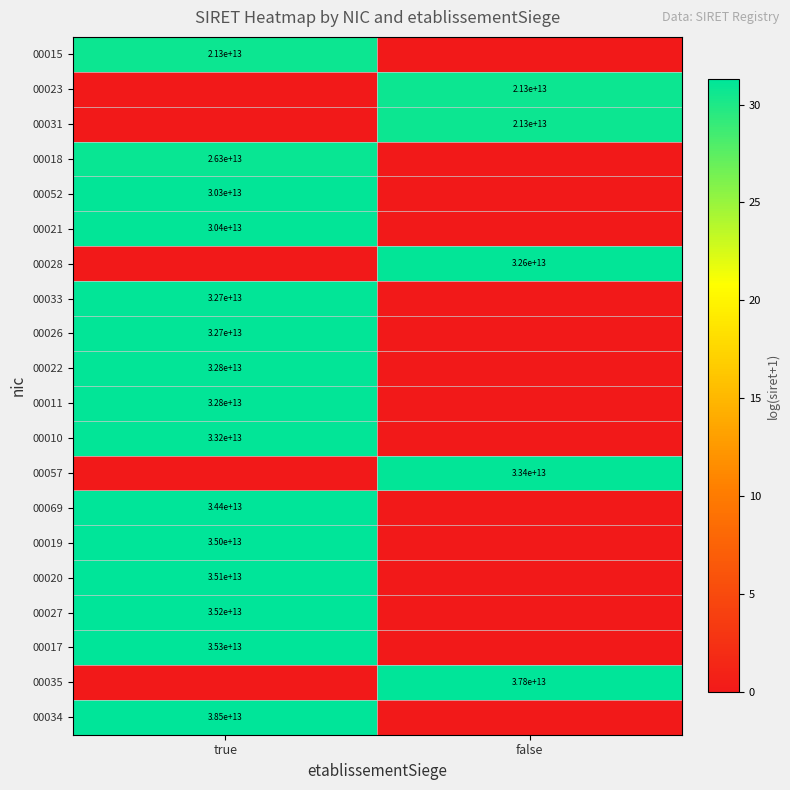

Is it true that 00019 equals 35000000000000 at true?

True